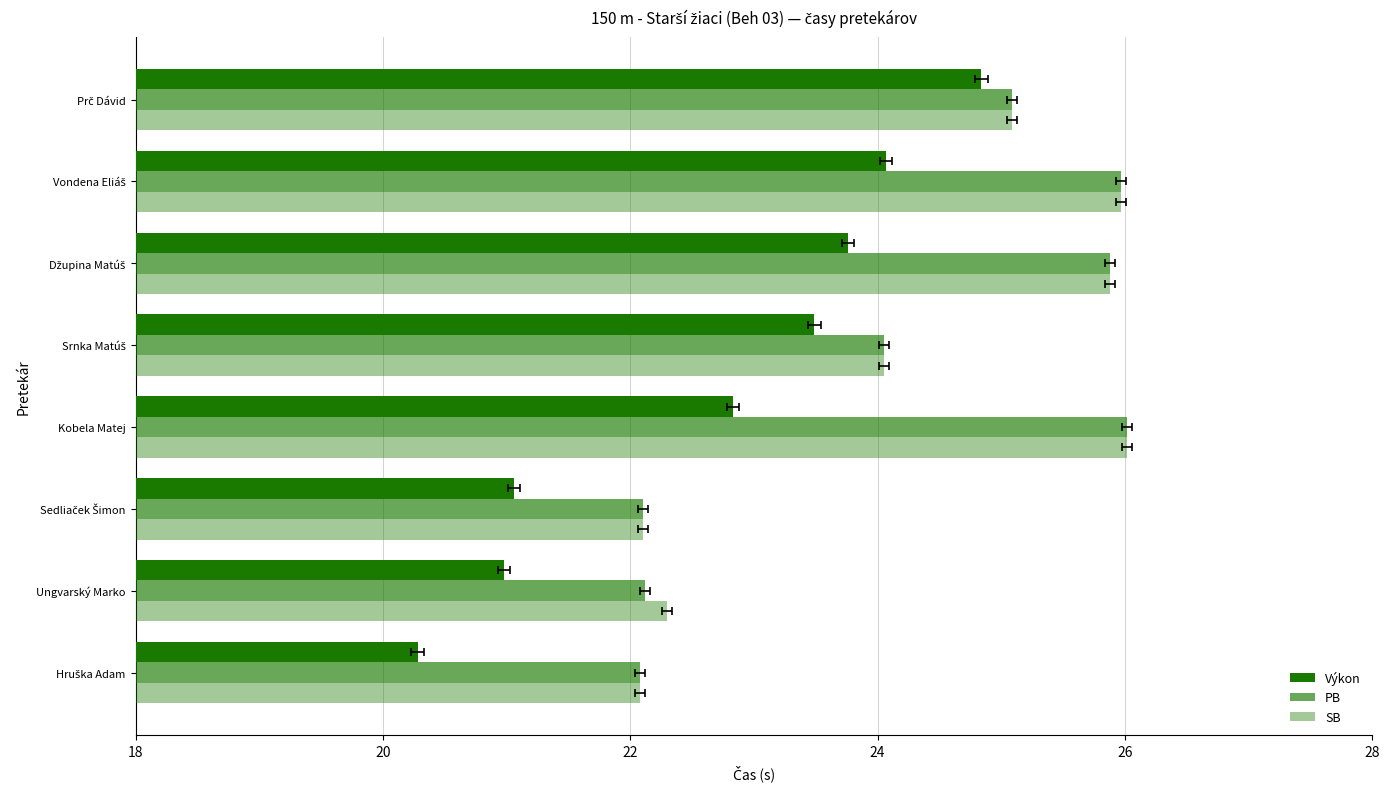

Reading left to right, list all the values displayed in this chart.

Výkon: 20.3	21.0	21.1	22.8	23.5	23.8	24.1	24.8
PB: 22.1	22.1	22.1	26.0	24.1	25.9	26.0	25.1
SB: 22.1	22.3	22.1	26.0	24.1	25.9	26.0	25.1